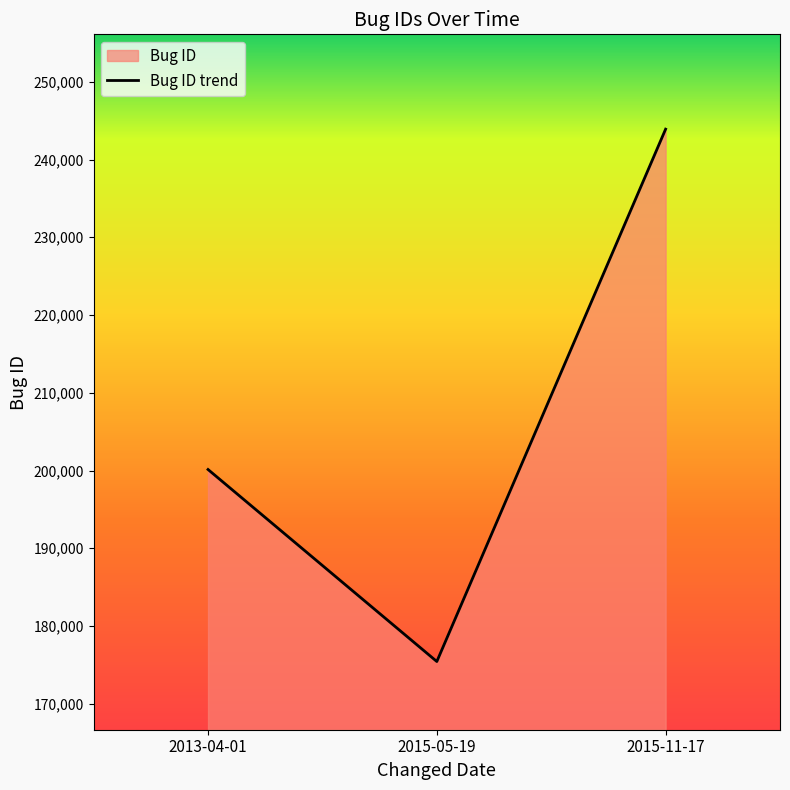

What is the sum of the values at 2015-11-17 and 2013-04-01?

444038